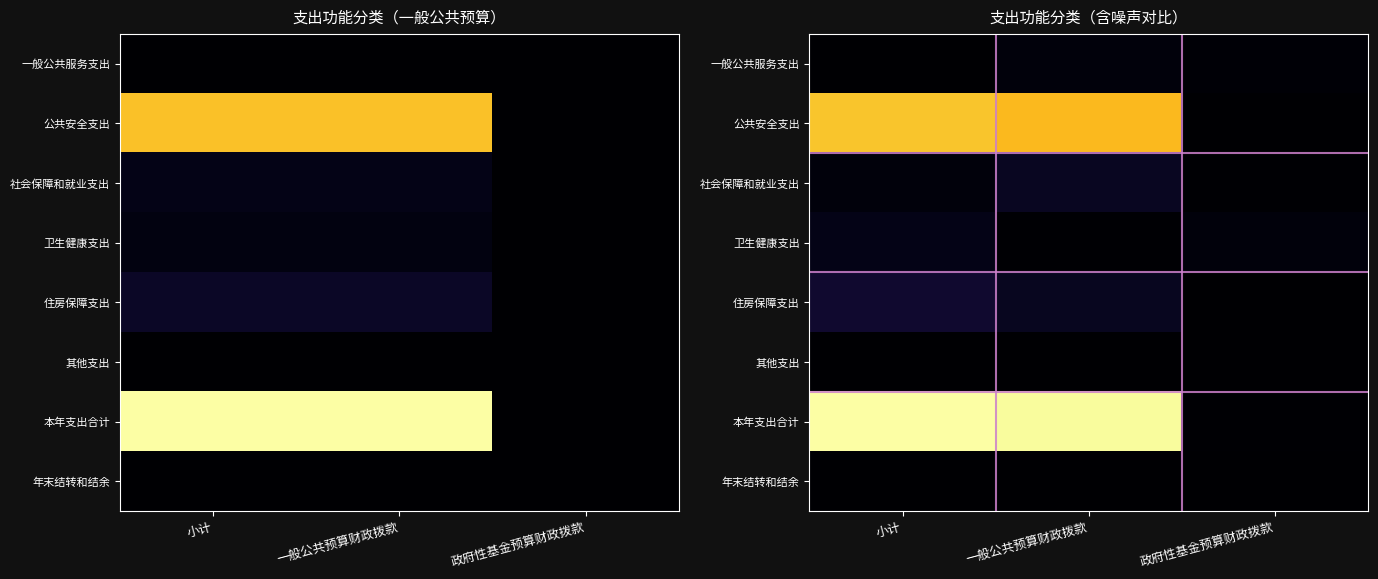

The 公共安全支出 series shows 175.6 at 小计. True or false?

True